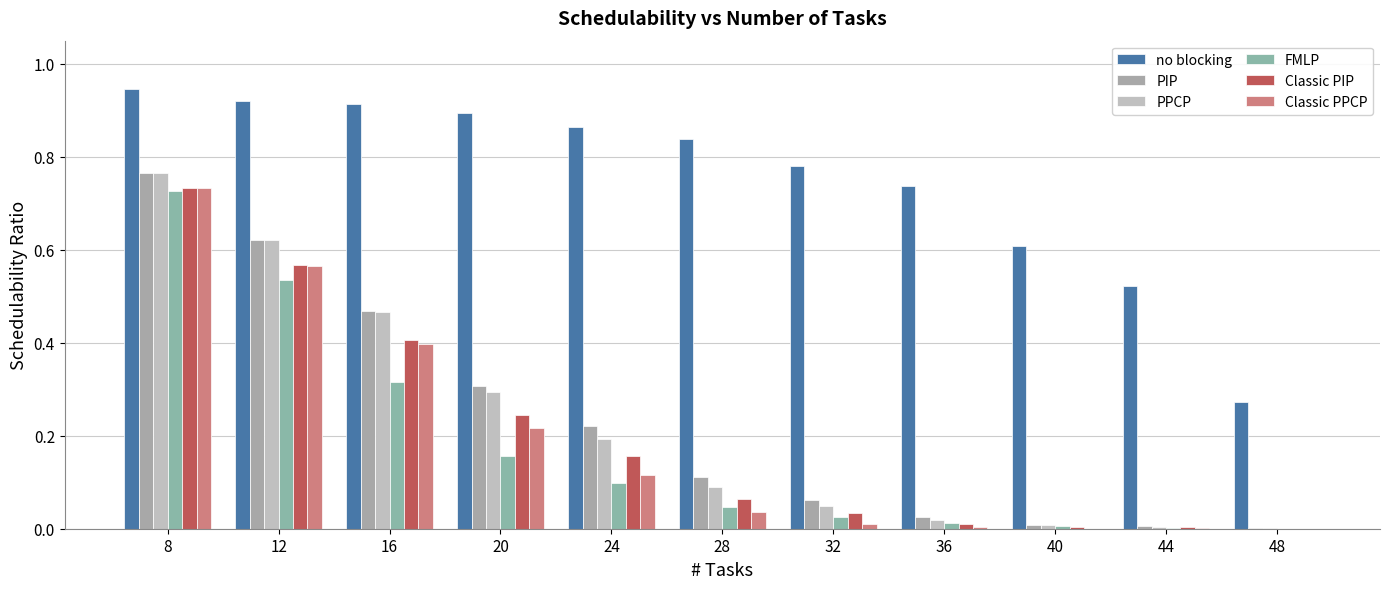

Count the number of data series in this chart.

6